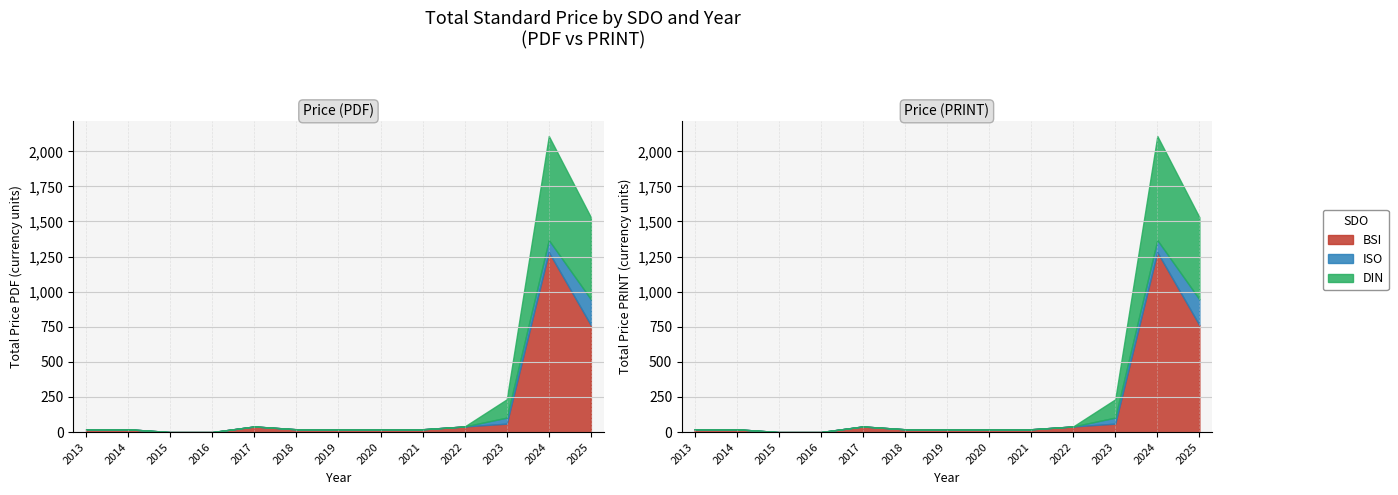

Is the value of DIN at 2019 greater than the value of ISO at 2020?

No